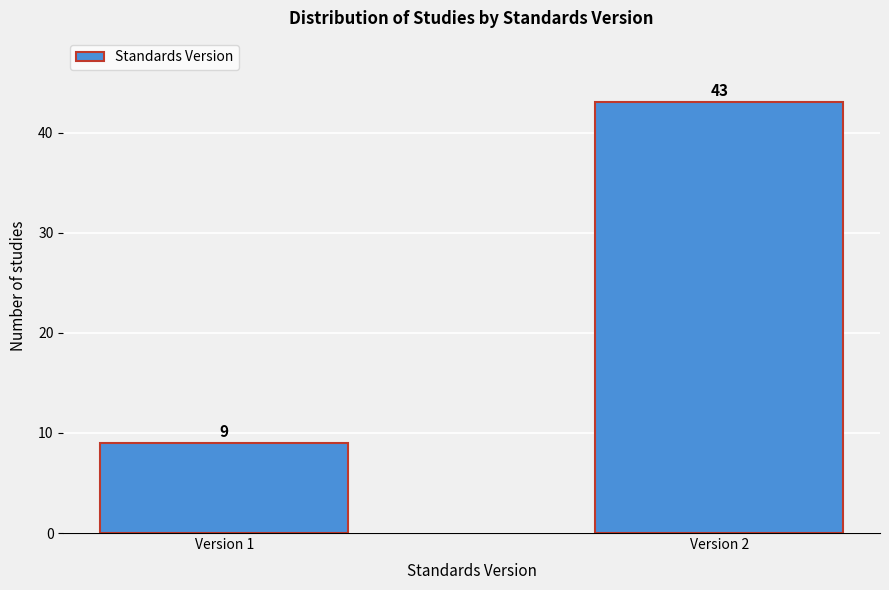

Reading left to right, extract all data points from this chart.

Version 1=9	Version 2=43